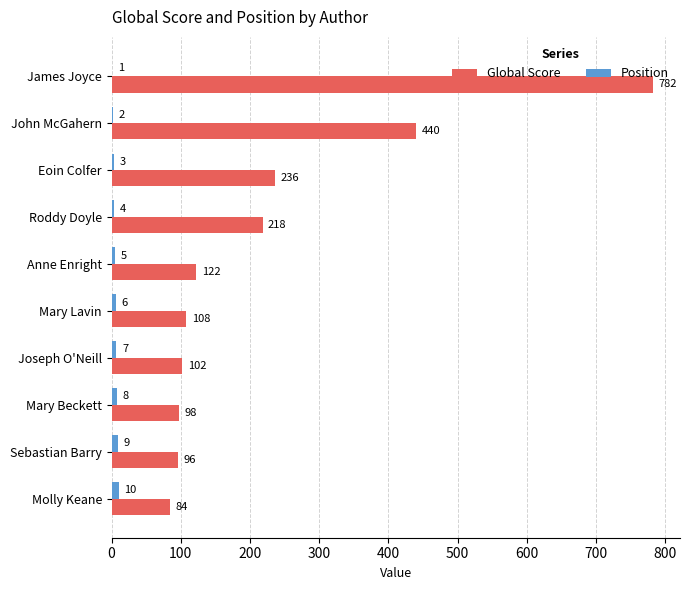

Between Anne Enright and Molly Keane, which series saw the biggest shift?

Global Score